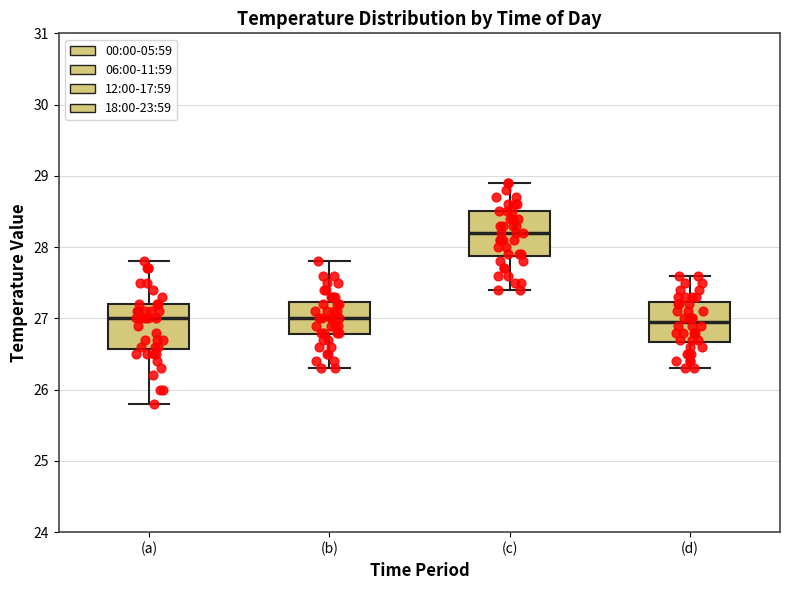

Reading left to right, transcribe this box plot: for each box, give where its median line is, the range the box spans, and where its two whiskers end, as read against the y-axis. The values are not printed on the chart, so give them approximately, as read against the axis.

(a): median 27.0, box 26.6 to 27.2, whiskers 25.8 to 27.8
(b): median 27.0, box 26.8 to 27.2, whiskers 26.3 to 27.8
(c): median 28.2, box 27.9 to 28.5, whiskers 27.4 to 28.9
(d): median 27.0, box 26.7 to 27.2, whiskers 26.3 to 27.6